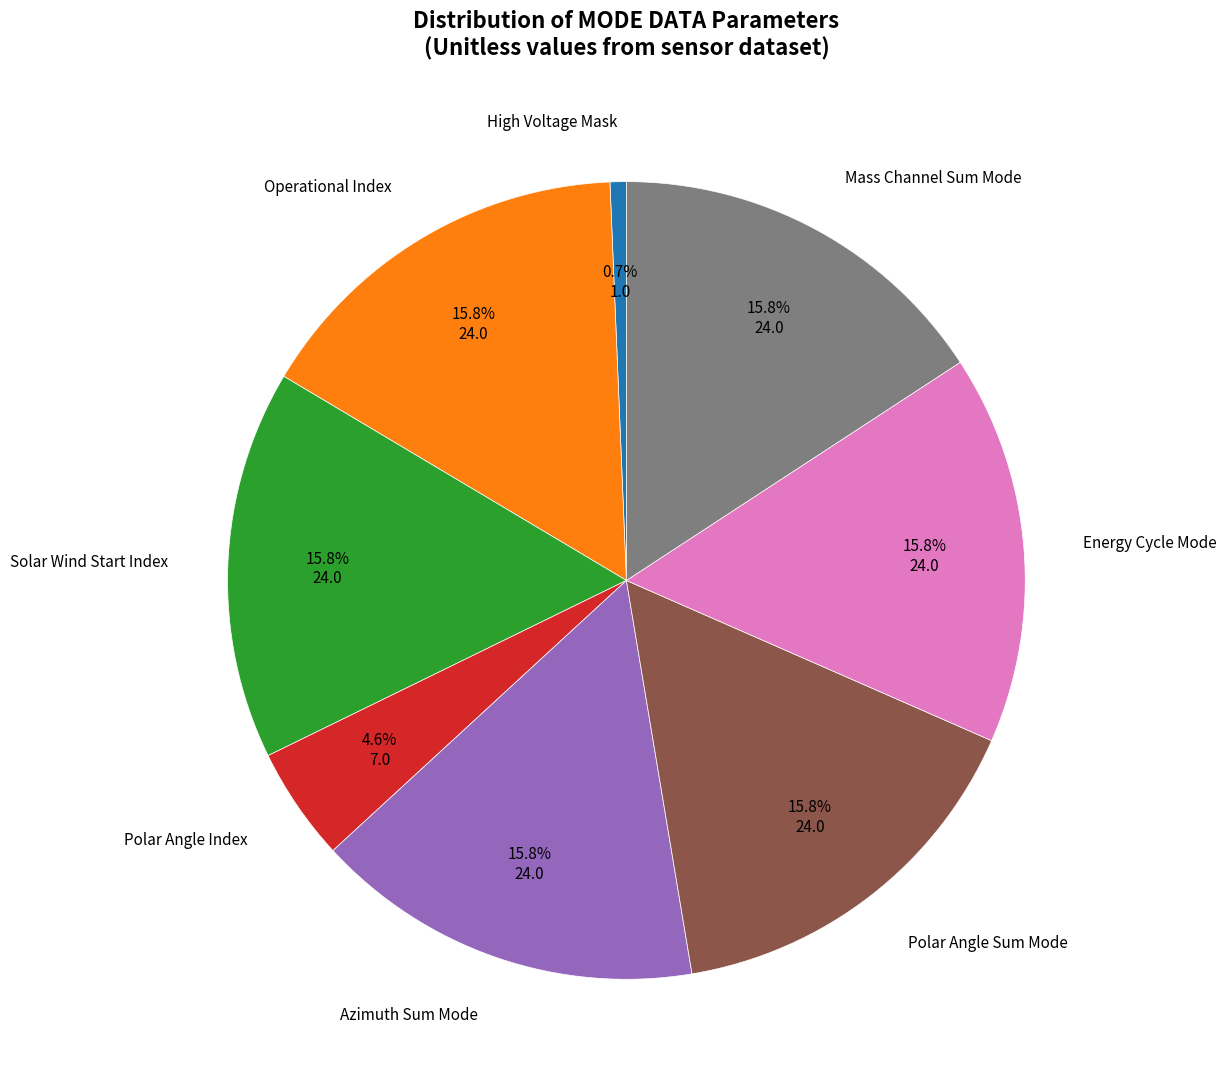

Which category has the smallest portion of the pie?

High Voltage Mask